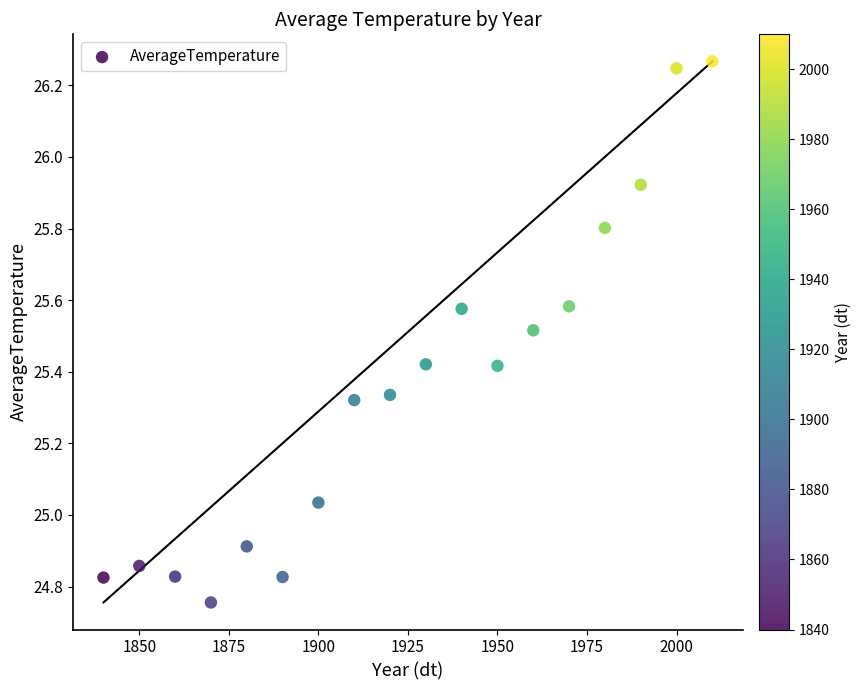

What is the range of Y values (max minus min)?

1.5